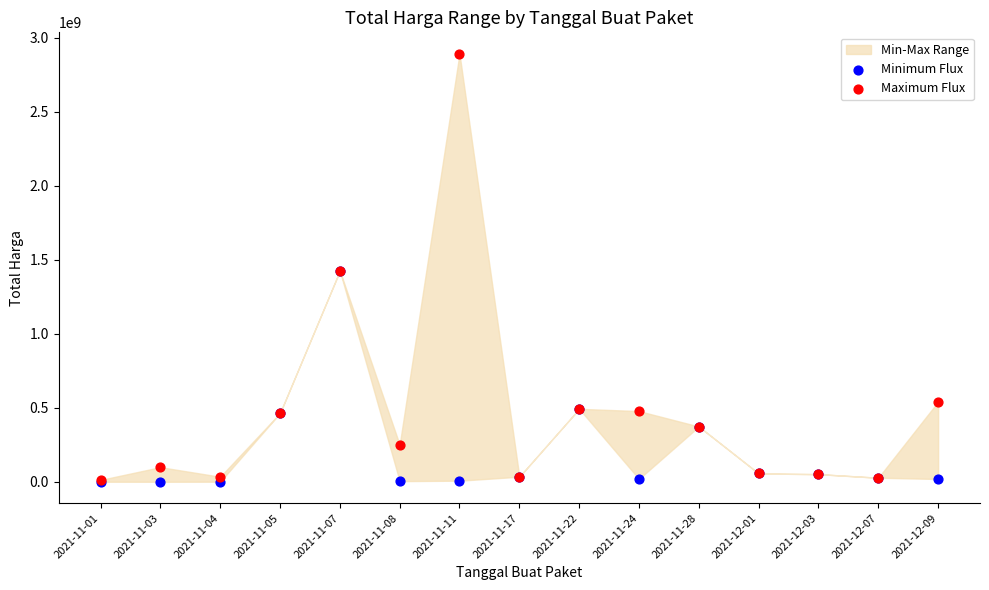

In the Minimum Flux series, what Y value is closest to 712972950?

493000000